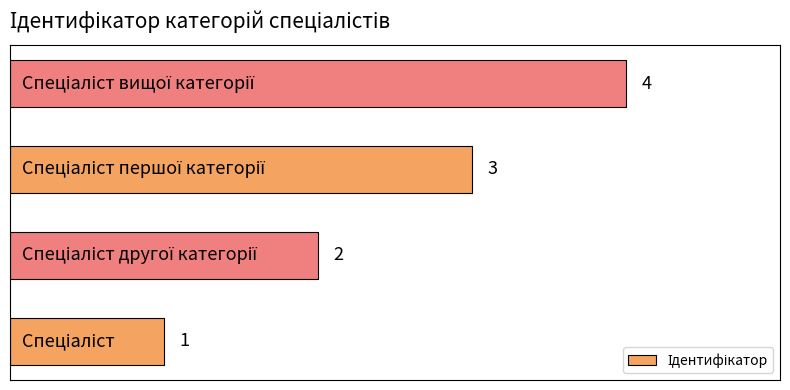

What is the greatest value displayed?

4